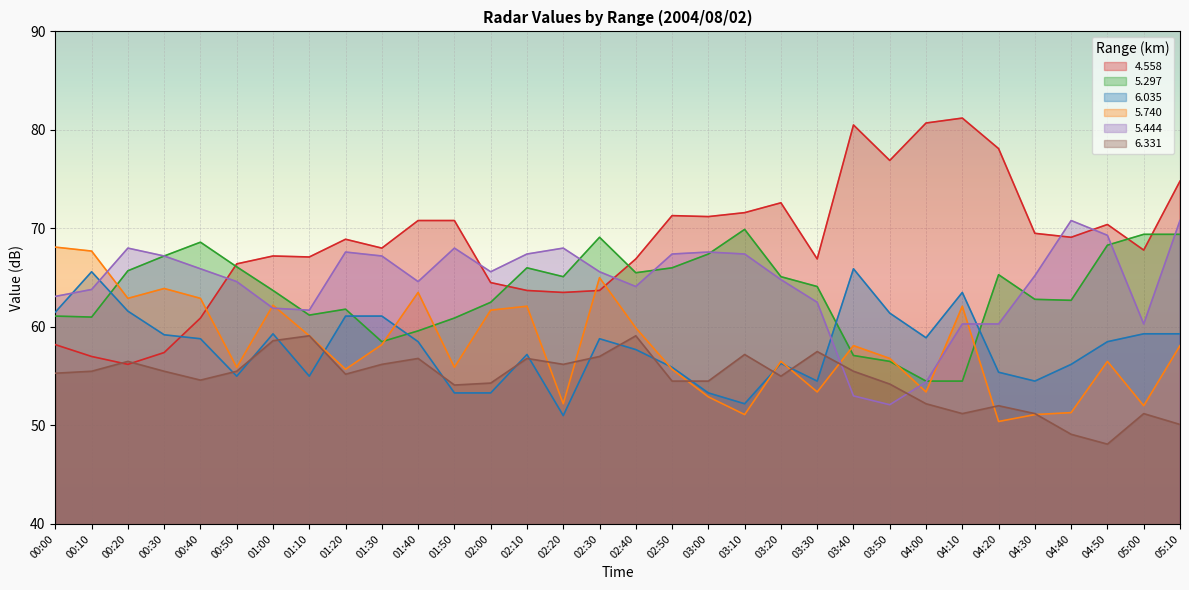

How many intersections are there between   6.331 and   5.740?

8